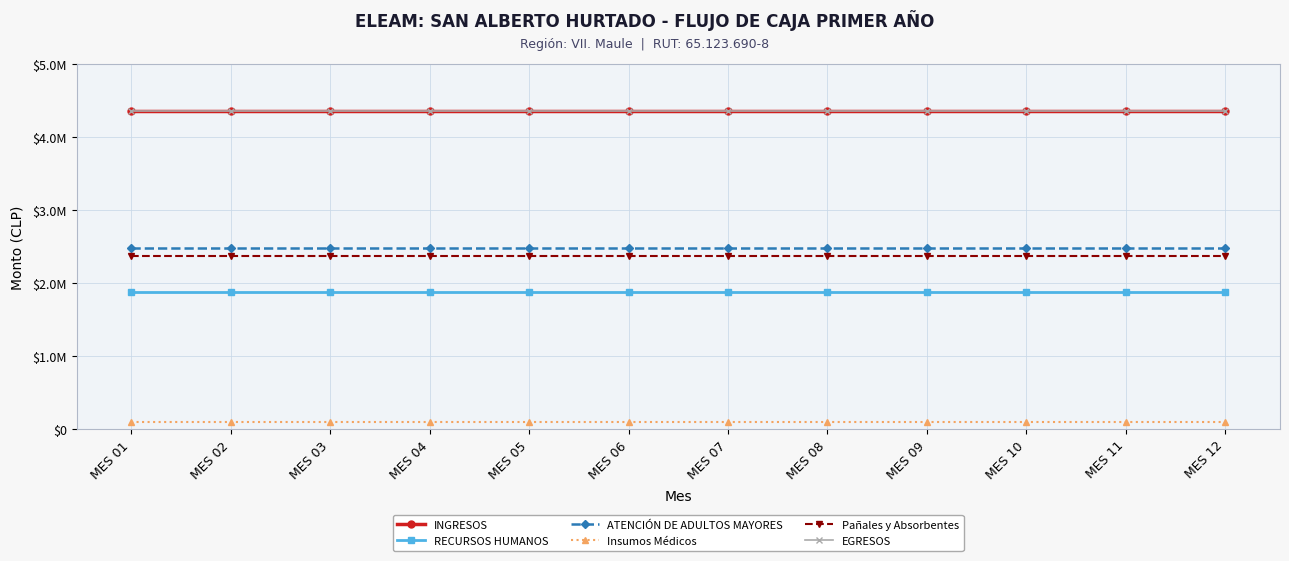

At which label is Insumos Médicos closest to 100000?

MES 01